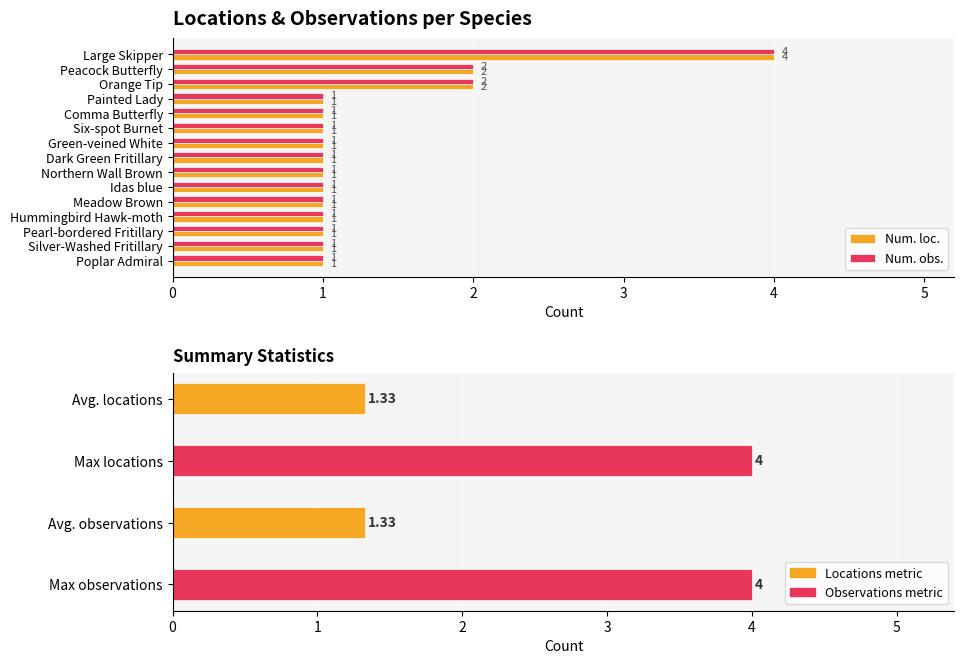

How many bars are there in each group?

2